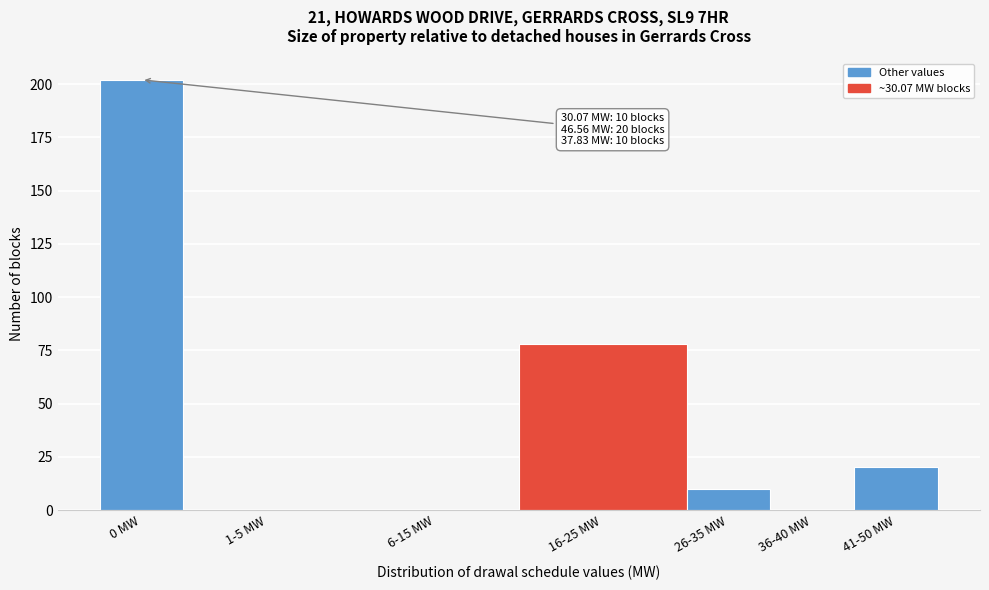

Reading left to right, transcribe all the data shown in this chart.

0 MW=202	1-5 MW=0	6-15 MW=0	16-25 MW=78	26-35 MW=10	36-40 MW=0	41-50 MW=20